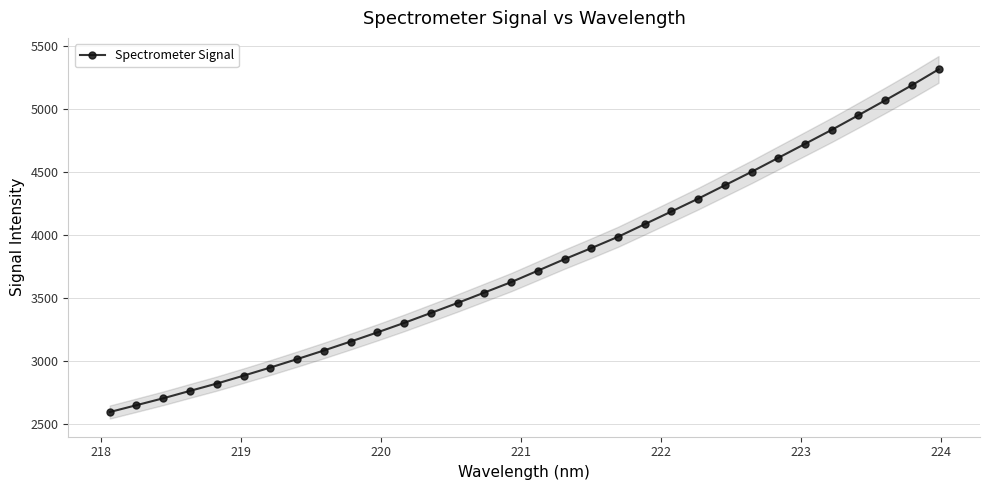

What is the value of the 24th point from the left?

4396.8